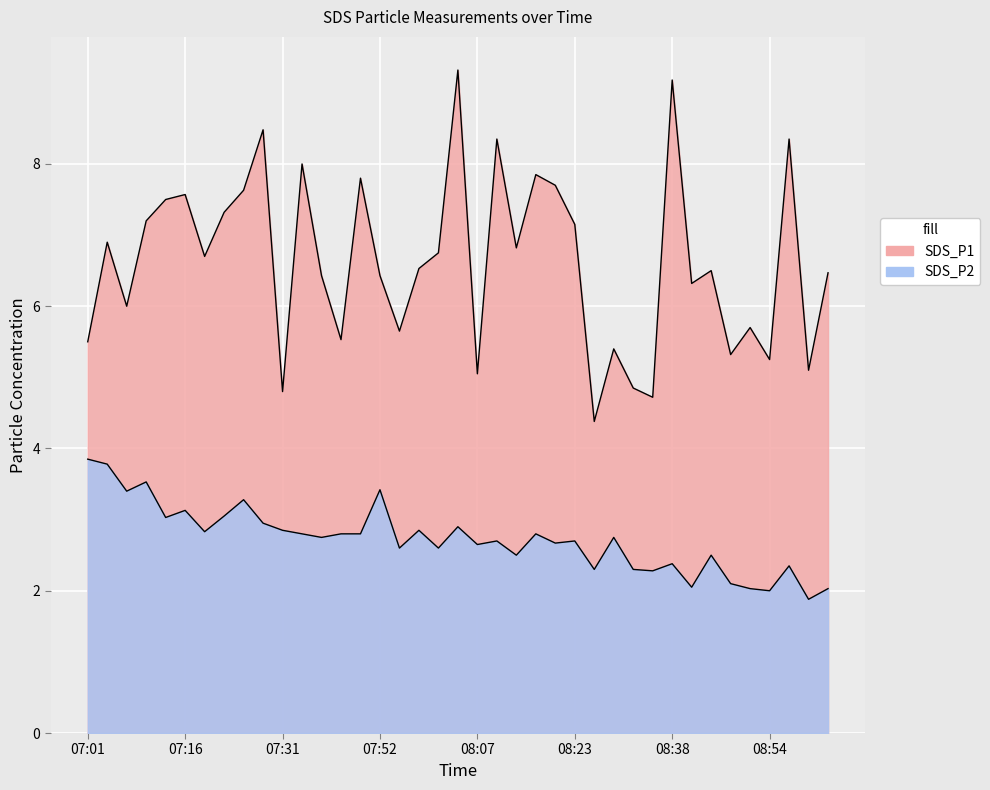

At how many categories does at least one series exceed 4?

39